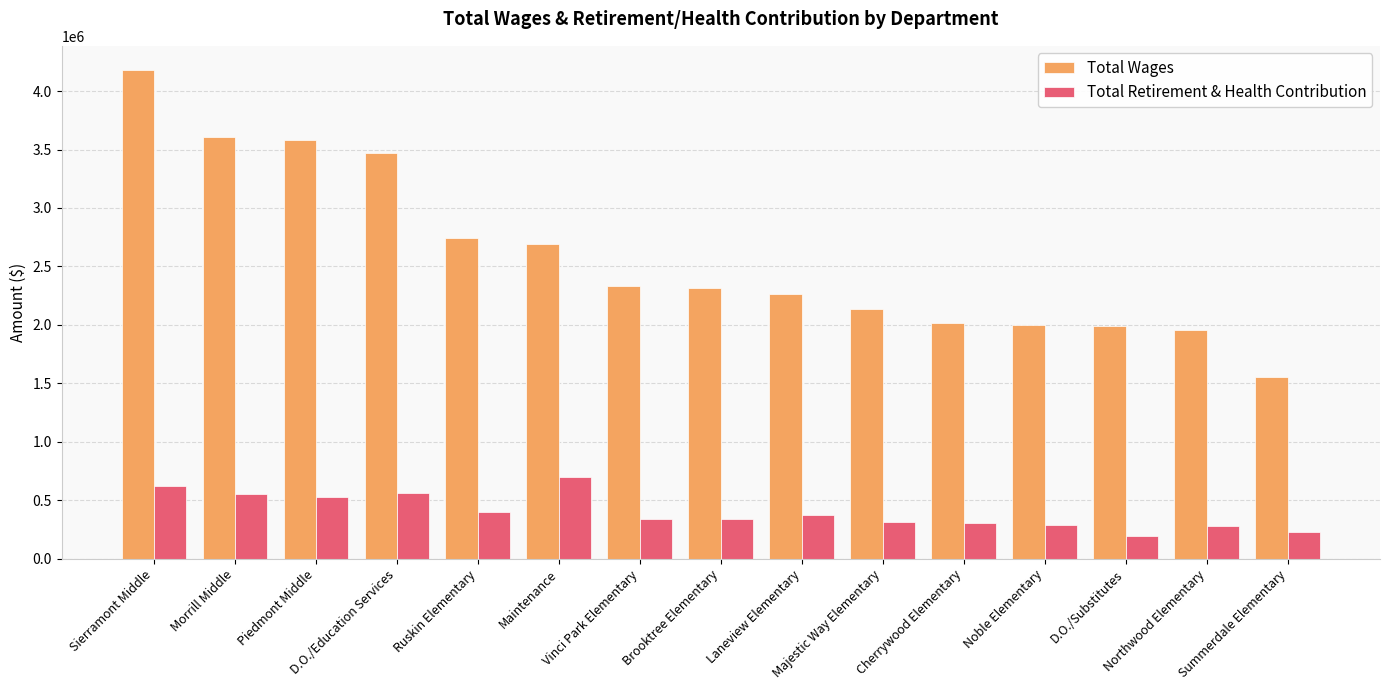

What is the average value of the Total Wages series?

2589371